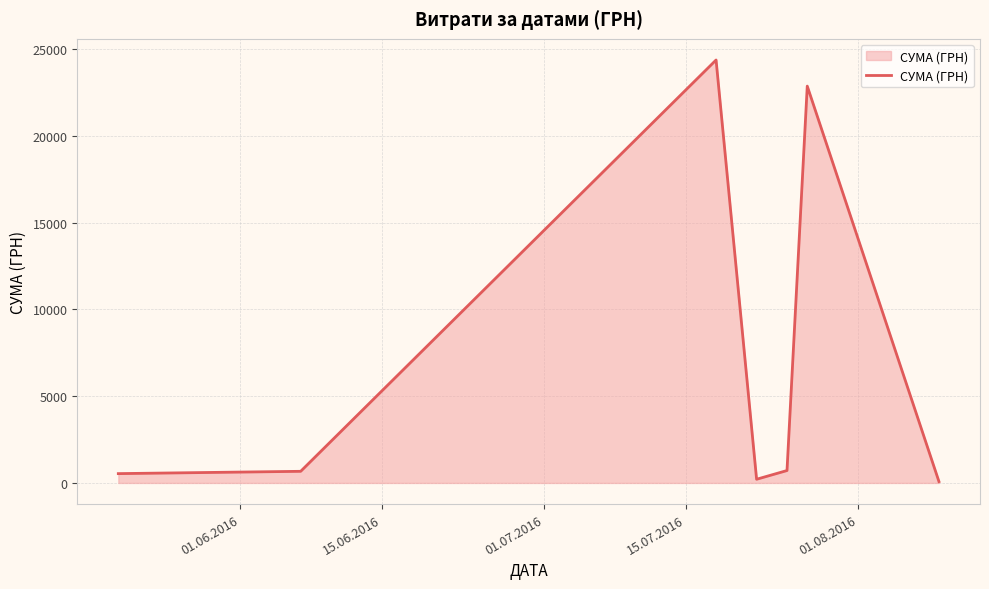

What is the greatest value displayed?

24369.0